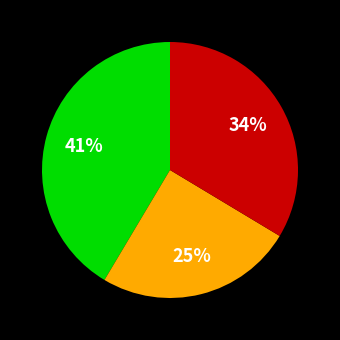

Is there any slice that represents more than half of the pie?

No